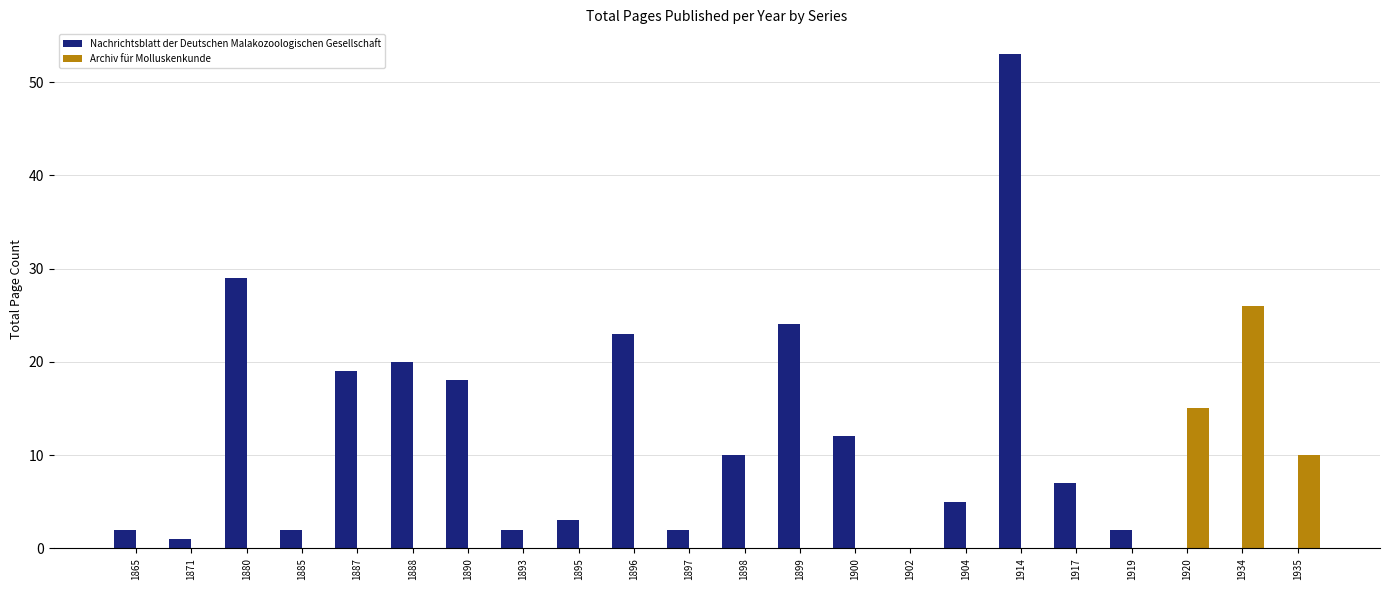

Reading left to right, extract all data points from this chart.

Nachrichtsblatt der Deutschen Malakozoologischen Gesellschaft: 2	1	29	2	19	20	18	2	3	23	2	10	24	12	0	5	53	7	2	0	0	0
Archiv für Molluskenkunde: 0	0	0	0	0	0	0	0	0	0	0	0	0	0	0	0	0	0	0	15	26	10